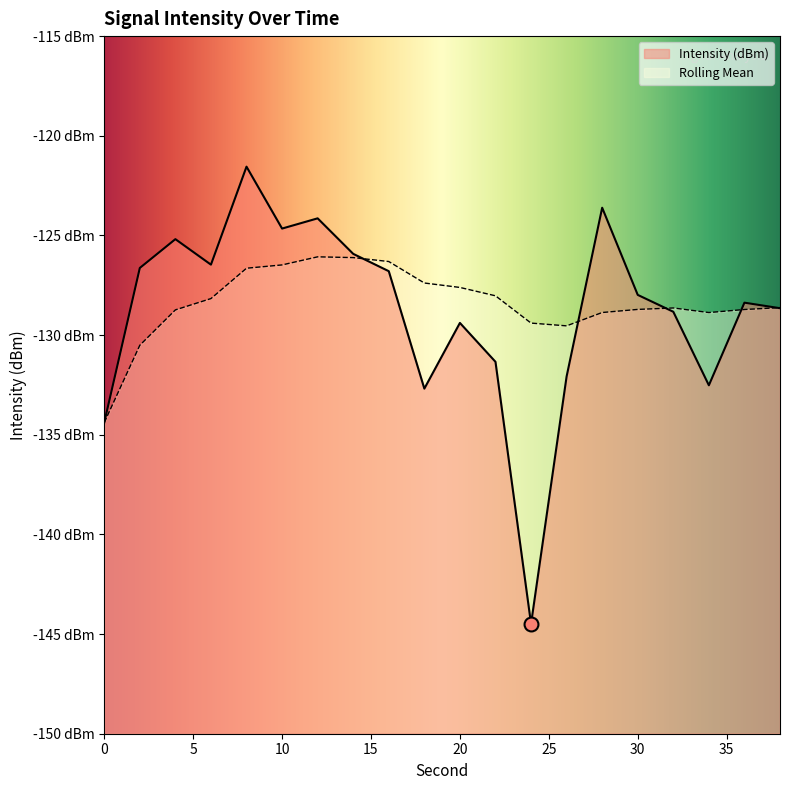

Between 12 and 4, which is larger?

12